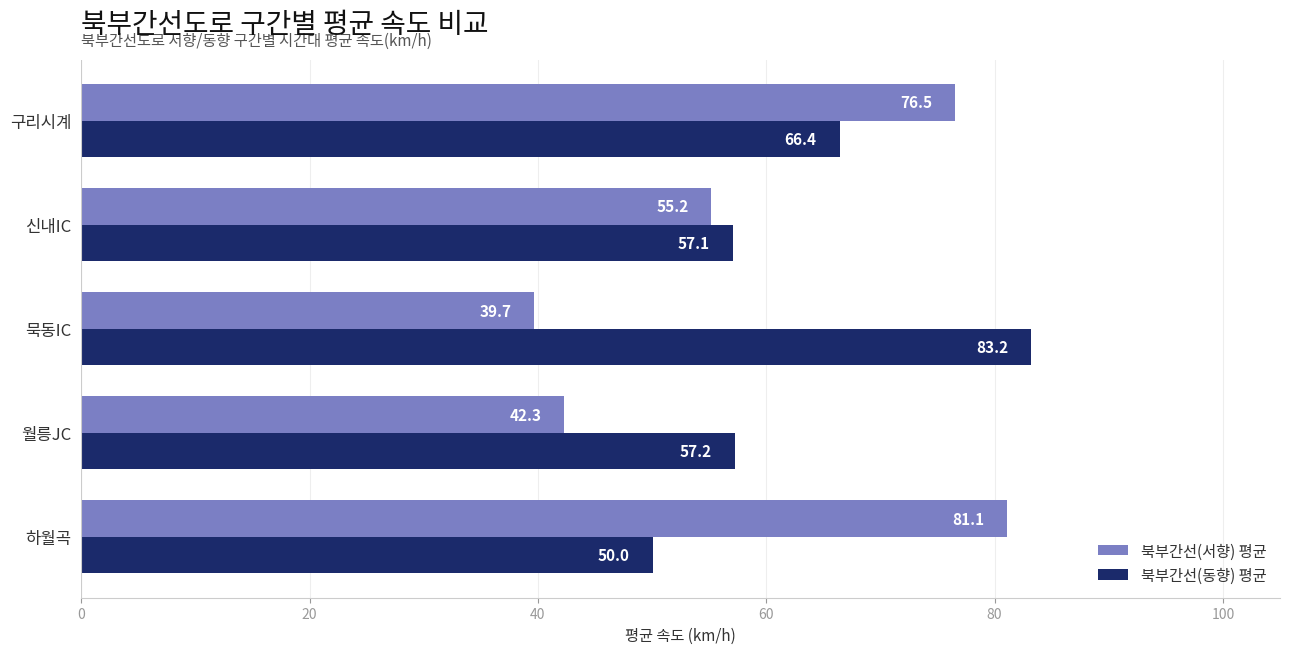

Which series has the largest total across all categories?

북부간선(동향) 평균